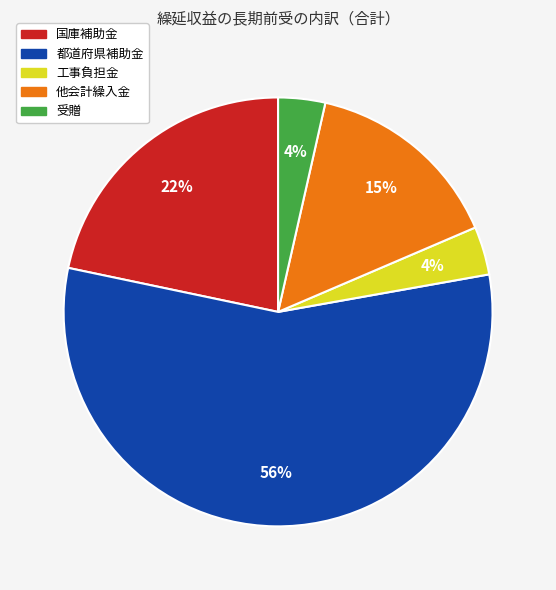

Which has a higher value, 受贈 or 国庫補助金?

国庫補助金